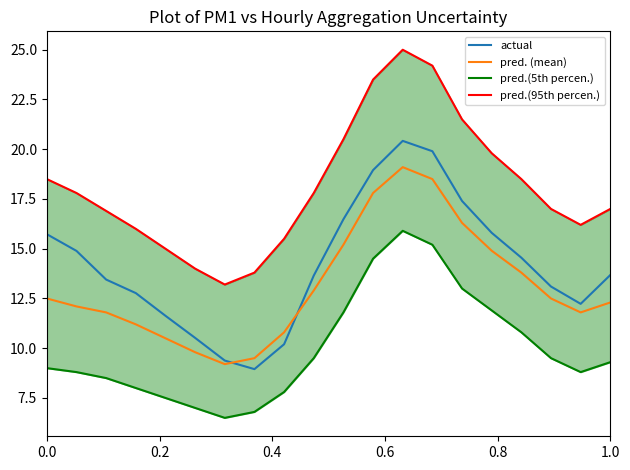

What are all the series names shown in the legend?

actual, pred. (mean), pred.(5th percen.), pred.(95th percen.)